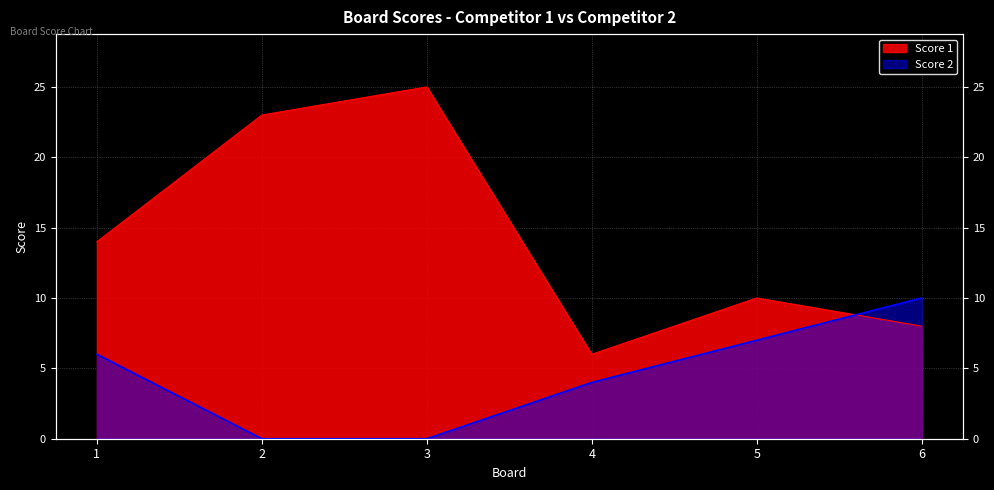

What is the difference between the maximum and minimum values in the Score 2 series?

10